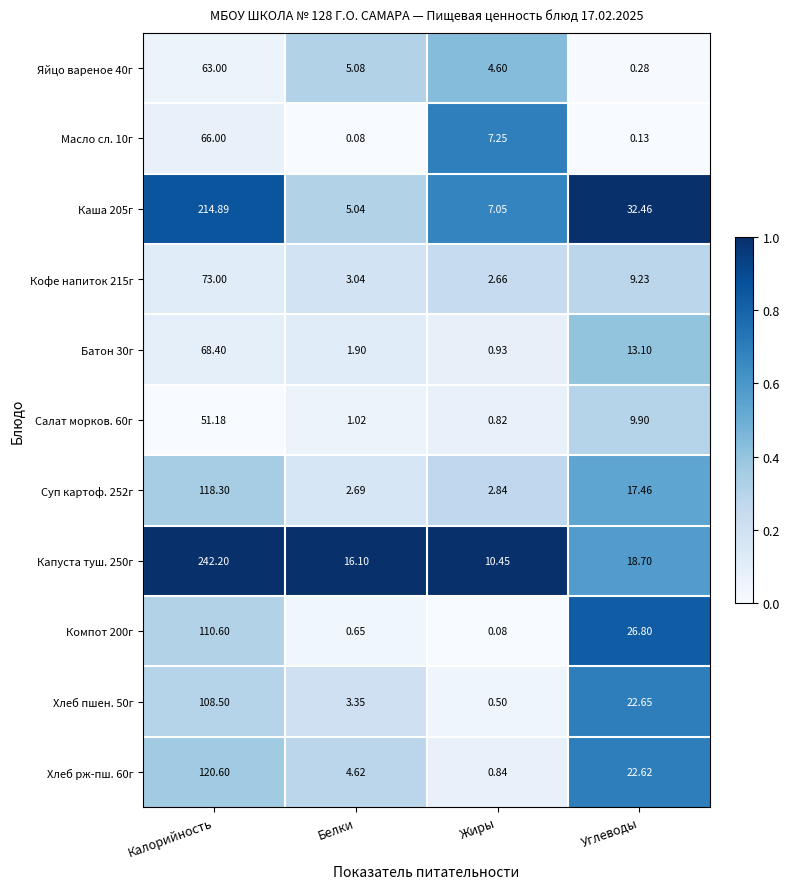

Where does the Суп картоф. 252г series first go above 17?

Калорийность